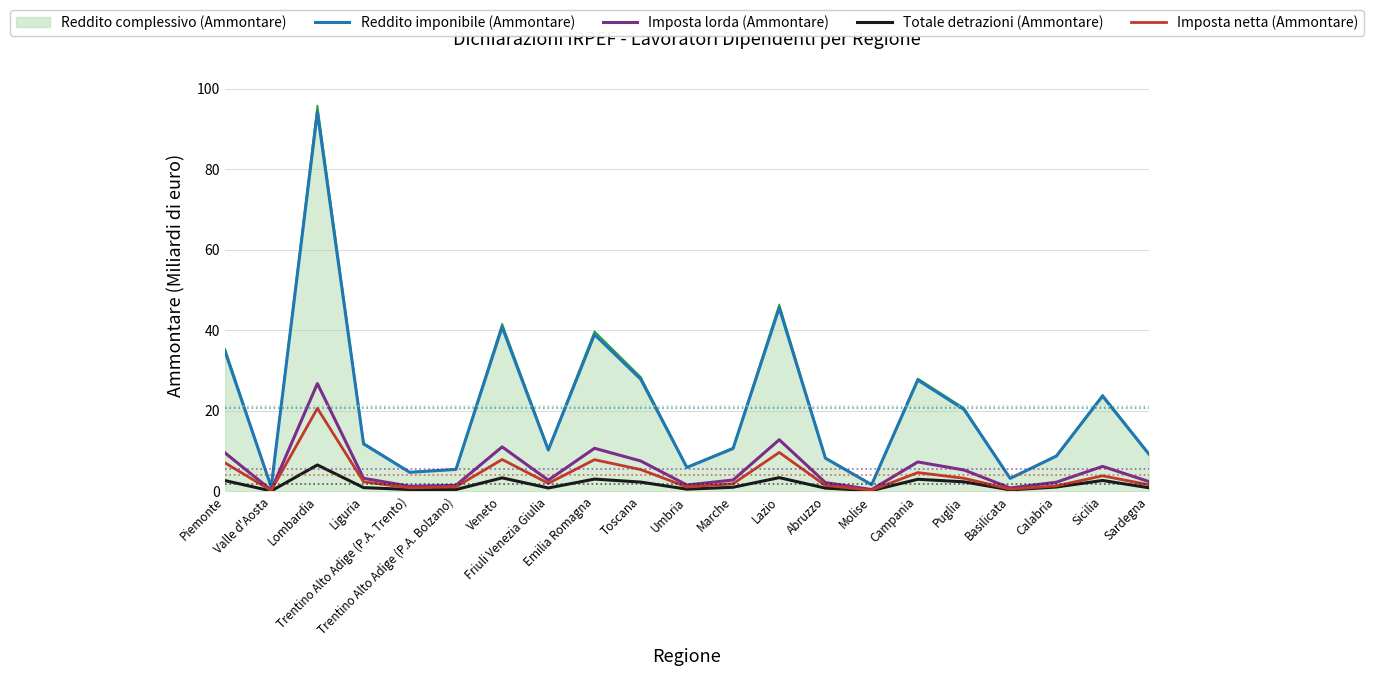

What is the maximum value shown in the chart?

95.9